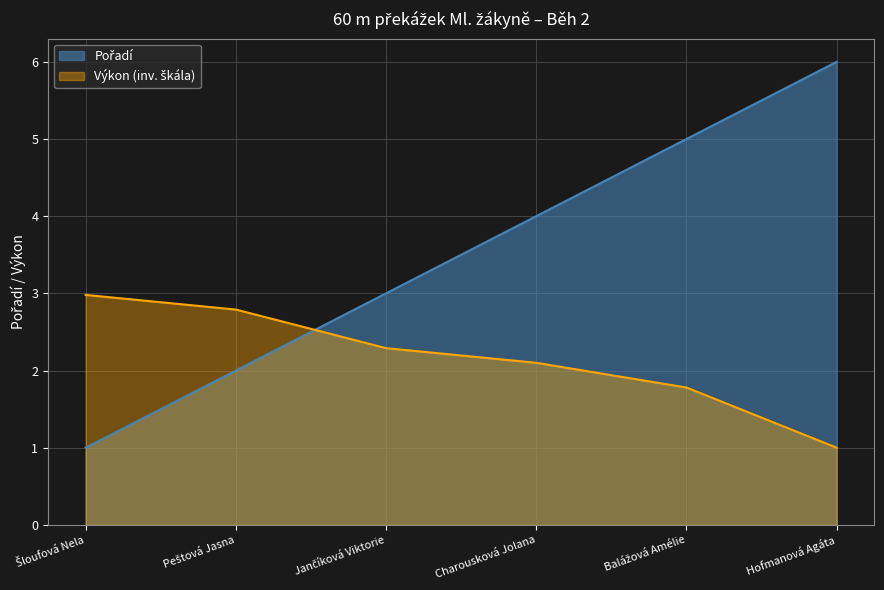

What position from the right is Hofmanová Agáta?

1